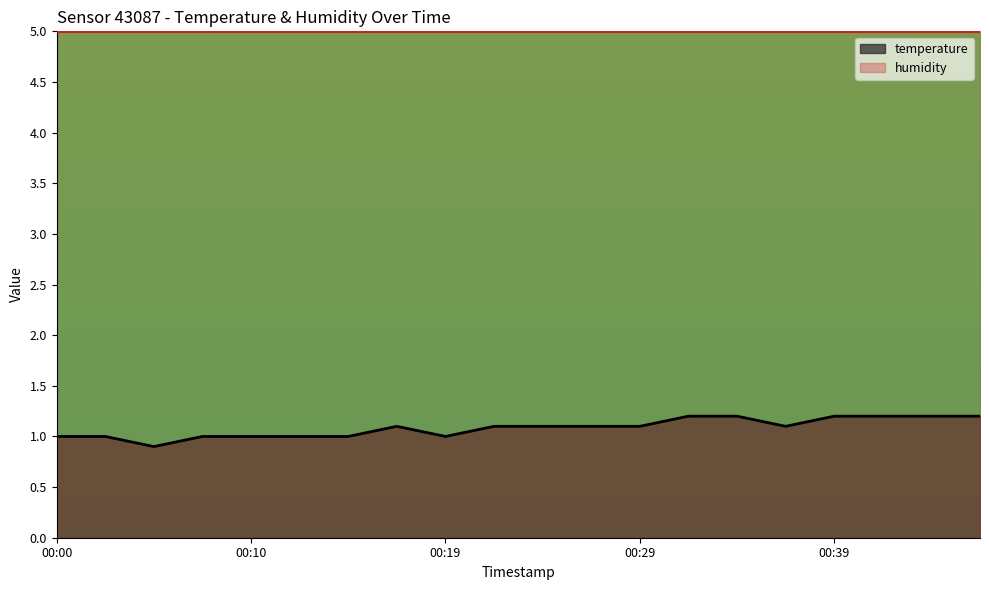

Rank the categories by value from lowest to highest.

00:05, 00:00, 00:02, 00:07, 00:10, 00:12, 00:15, 00:19, 00:17, 00:22, 00:24, 00:27, 00:29, 00:37, 00:32, 00:34, 00:39, 00:41, 00:44, 00:46